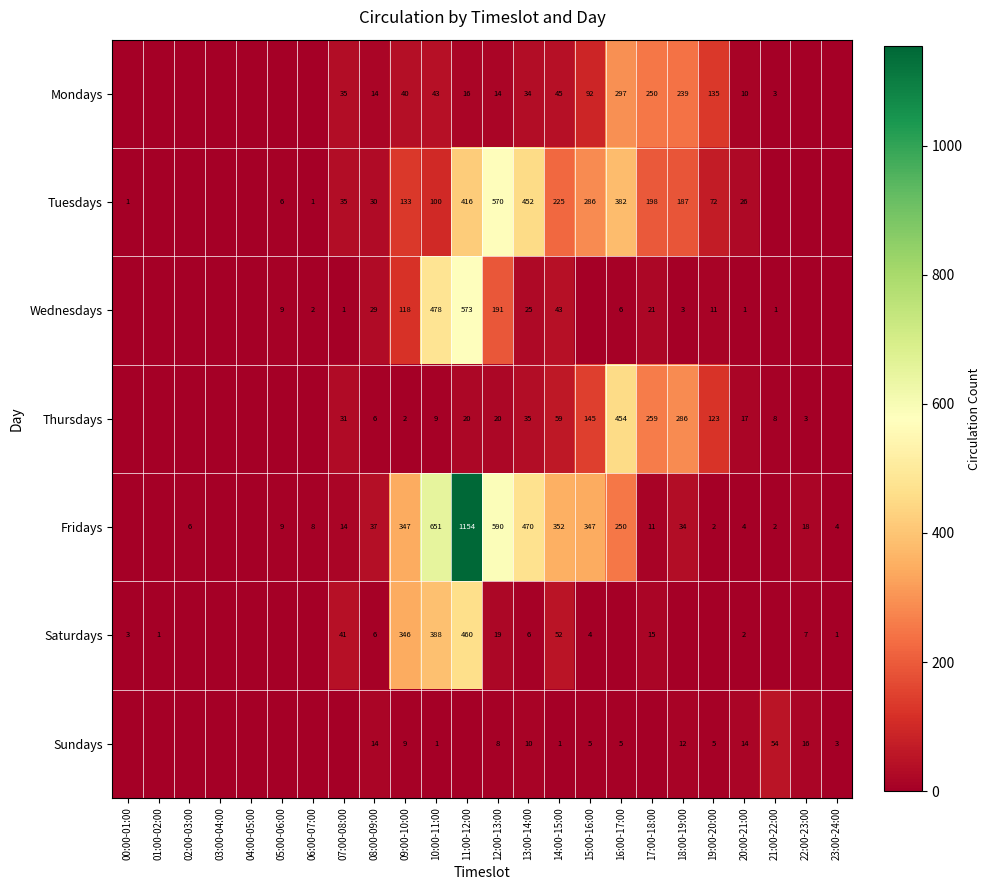

Which label corresponds to the largest value in the chart?

11:00-12:00